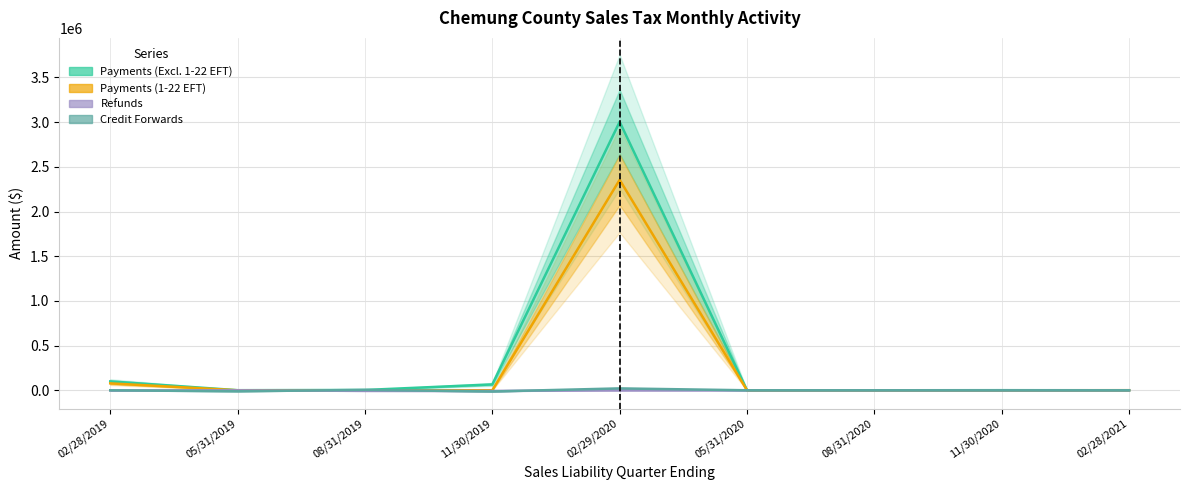

Reading right to left, extract all data points from this chart.

Payments (Excl. 1-22 EFT): 0.1	1054.6	0.0	0.0	3003714.3	65608.0	3293.8	901.6	99389.5
Payments (1-22 EFT): 931.7	0.0	0.0	0.0	2355115.9	463.3	50.5	0.0	77507.4
Refunds: 0.0	0.0	0.0	0.0	-213.2	-7481.1	-6575.1	-449.4	-1311.4
Credit Forwards: 0.0	0.0	0.0	0.1	21047.1	-13479.4	4602.0	-11344.5	-94.5